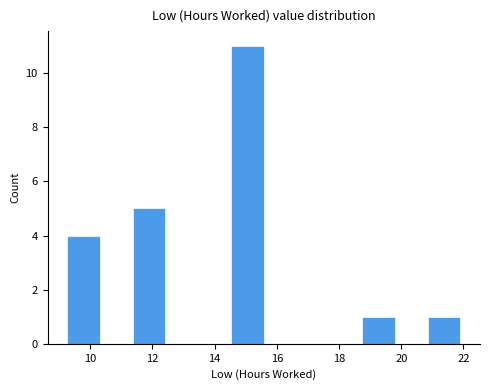

Over which range of the x-axis is the bar tallest?

14.6 to 15.6